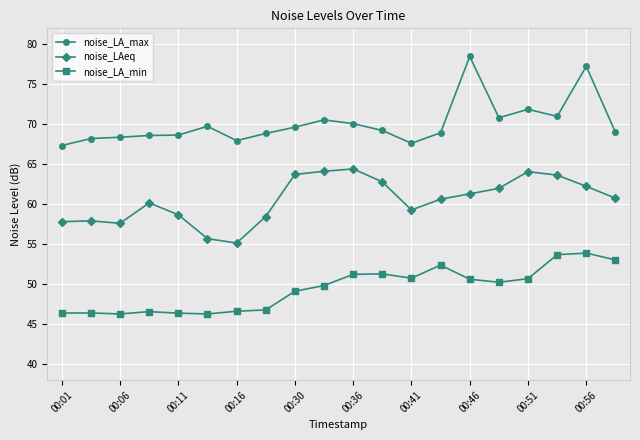

True or false: noise_LAeq and noise_LA_max intersect in this chart.

False